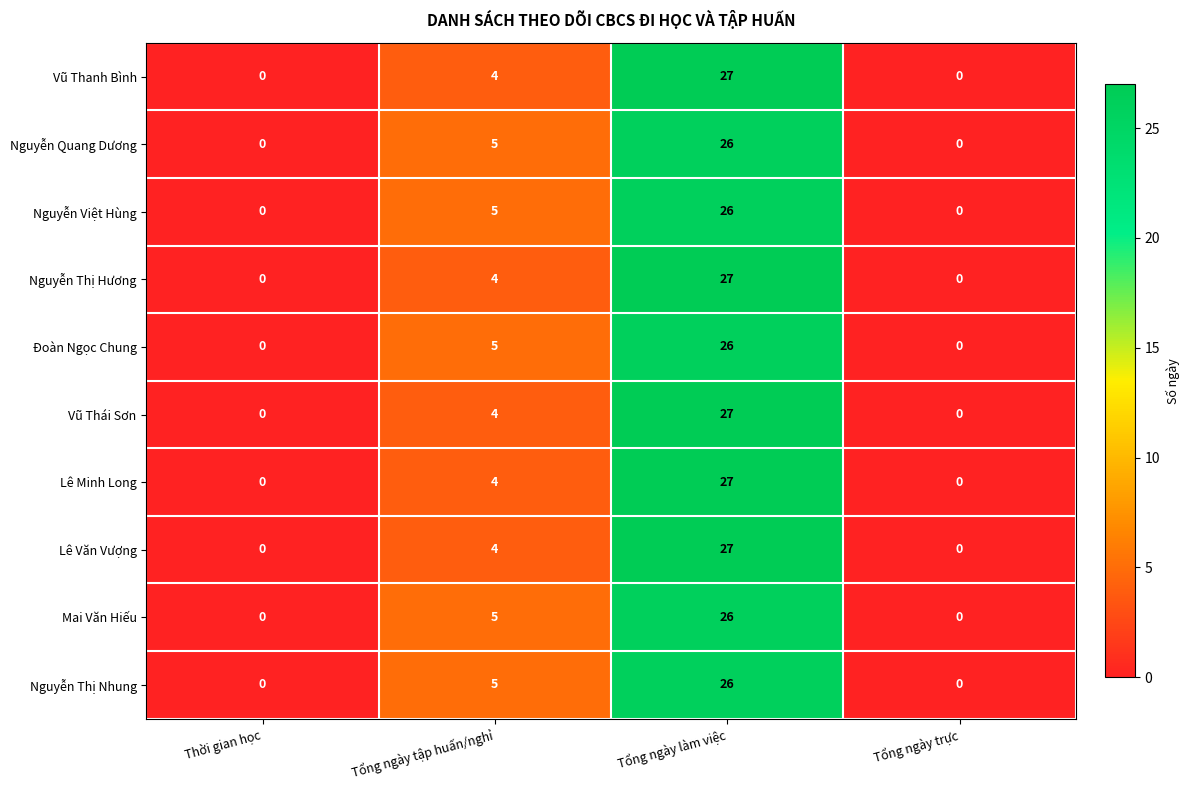

How many values in Mai Văn Hiếu are above zero?

2